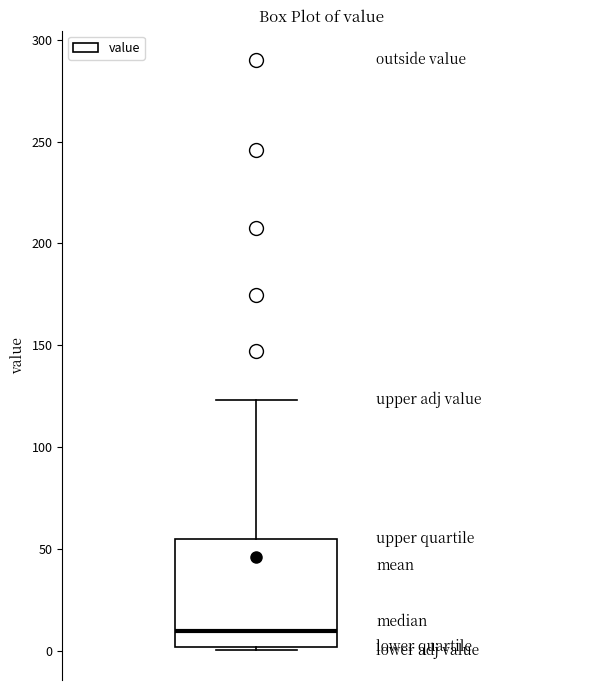

Transcribe this box plot: give where the median line is, the range the box spans, and where the two whiskers end, as read against the y-axis. The values are not printed on the chart, so give them approximately, as read against the axis.

median 10, box 0 to 55, whiskers 0 to 125